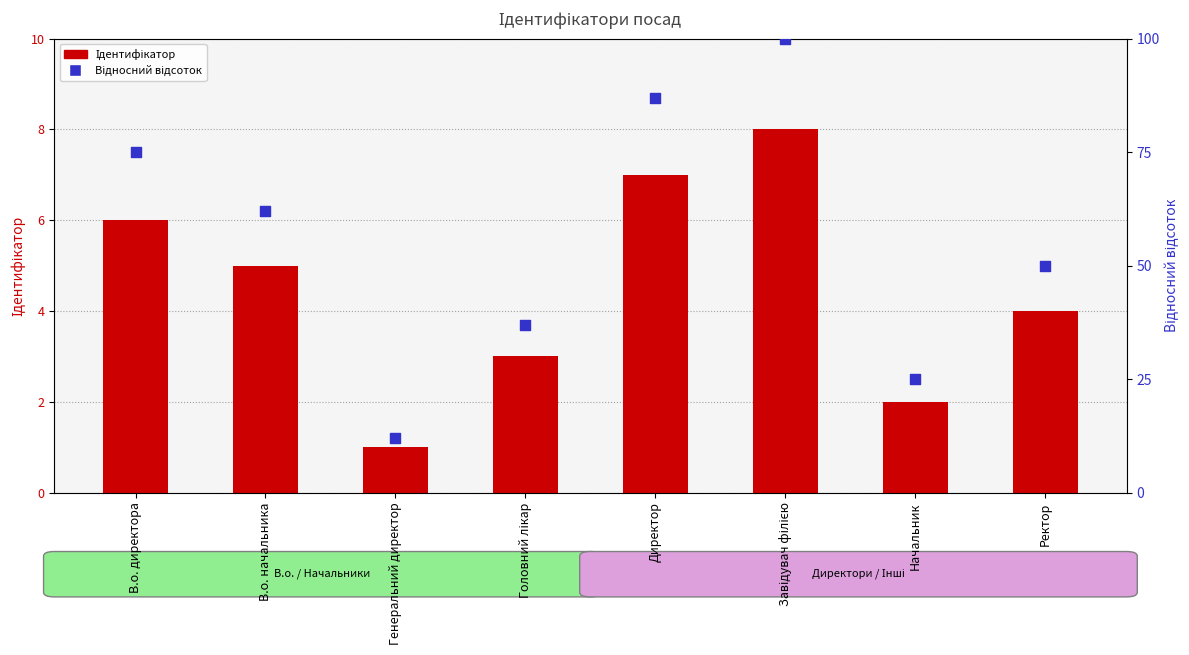

Which series has the largest Y range (max minus min)?

Відносний відсоток